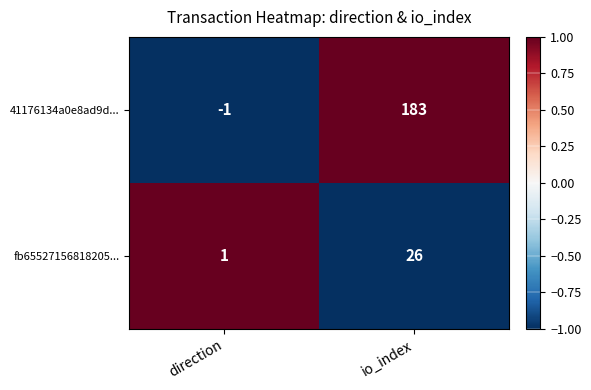

At which label does 41176134a0e8ad9d... reach its minimum?

direction